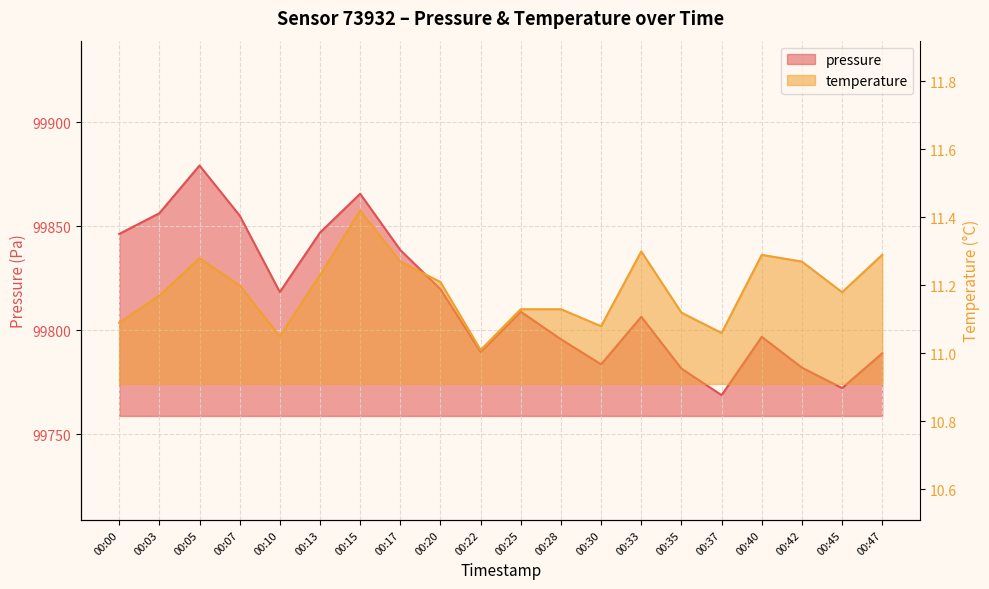

How many categories are shown in the chart?

20